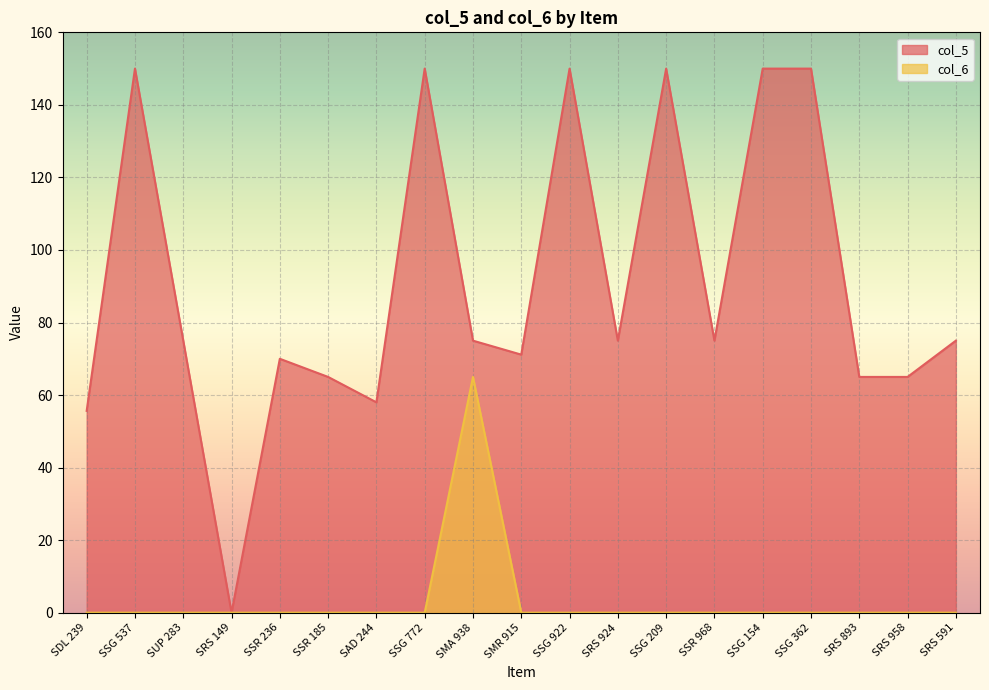

How many interior local peaks does the col_6 series have?

1